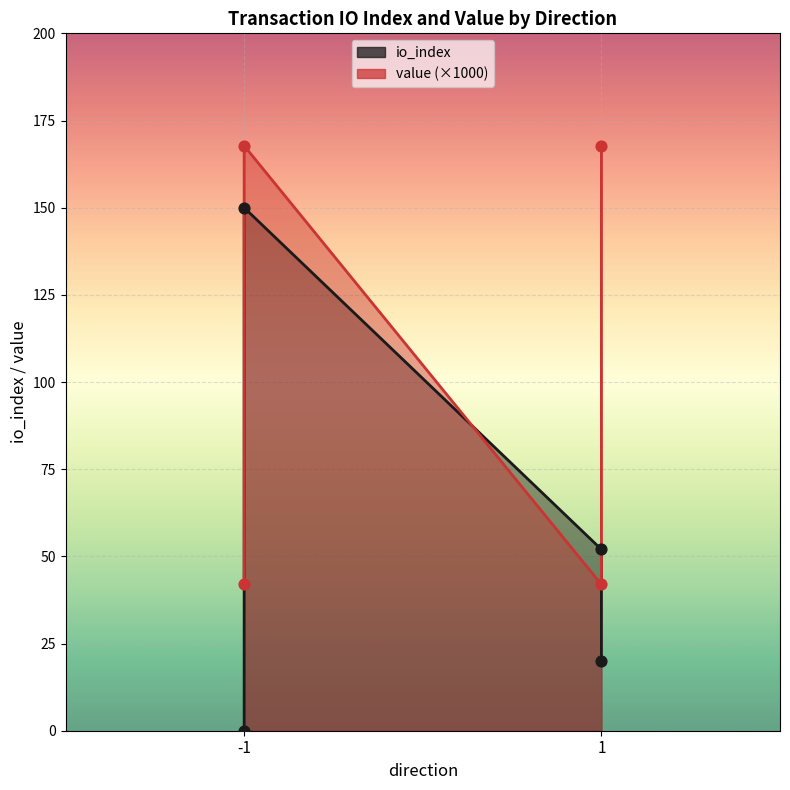

Which series reaches the minimum Y coordinate?

io_index